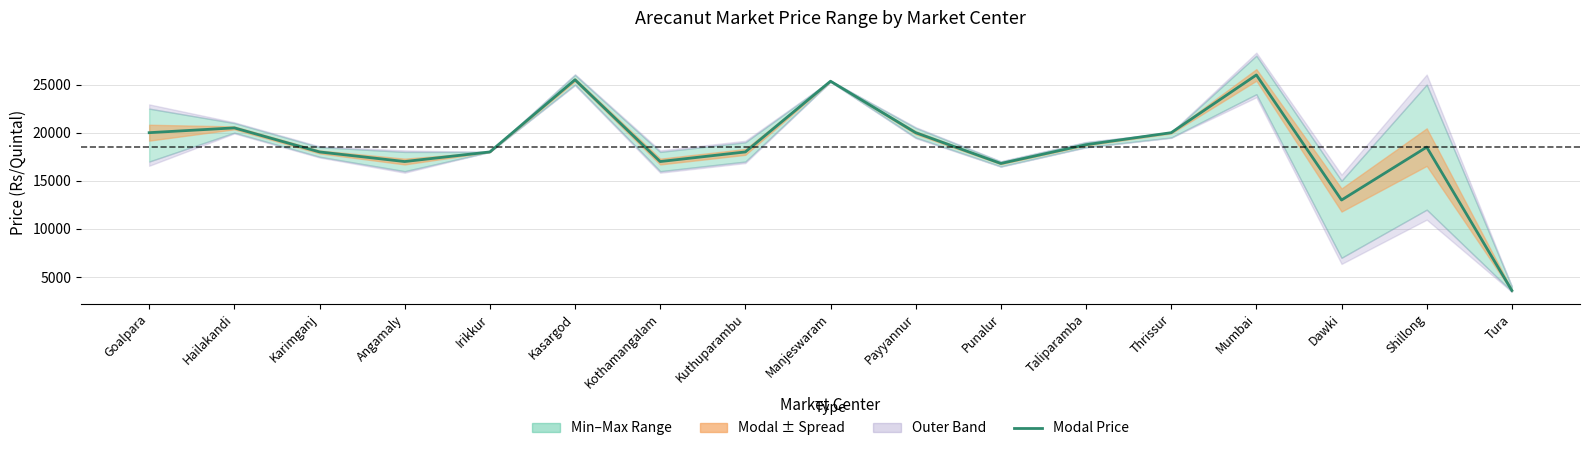

How many lines are shown in the chart?

1